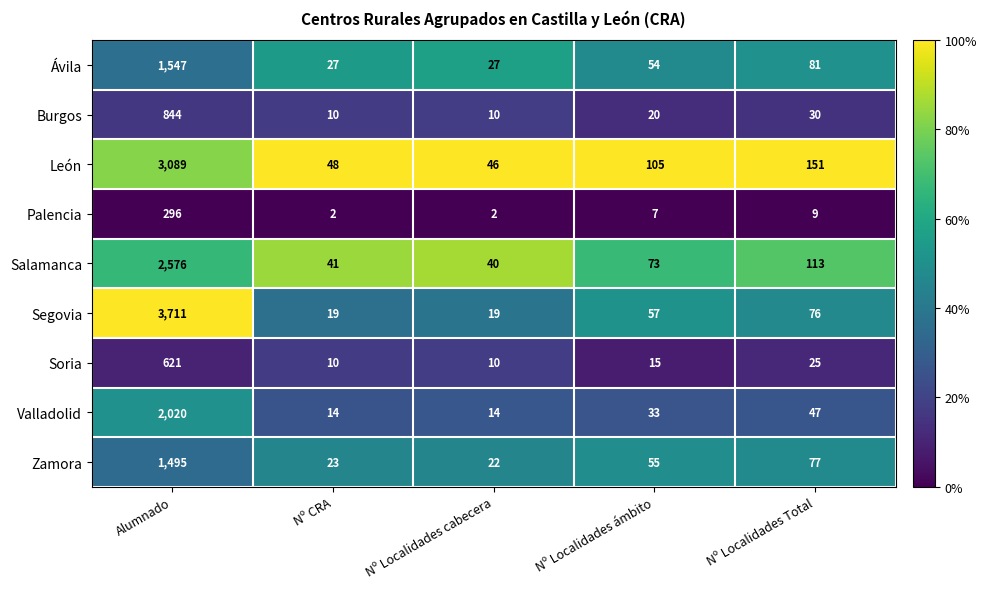

What is the total value across all series at Nº Localidades Total?

609